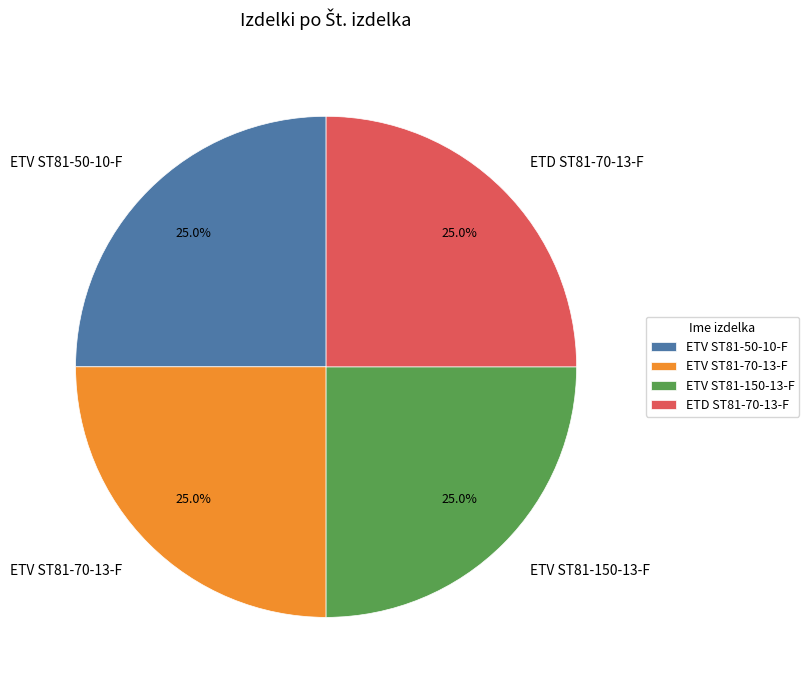

What portion of the pie excludes ETV ST81-70-13-F?

75.0%